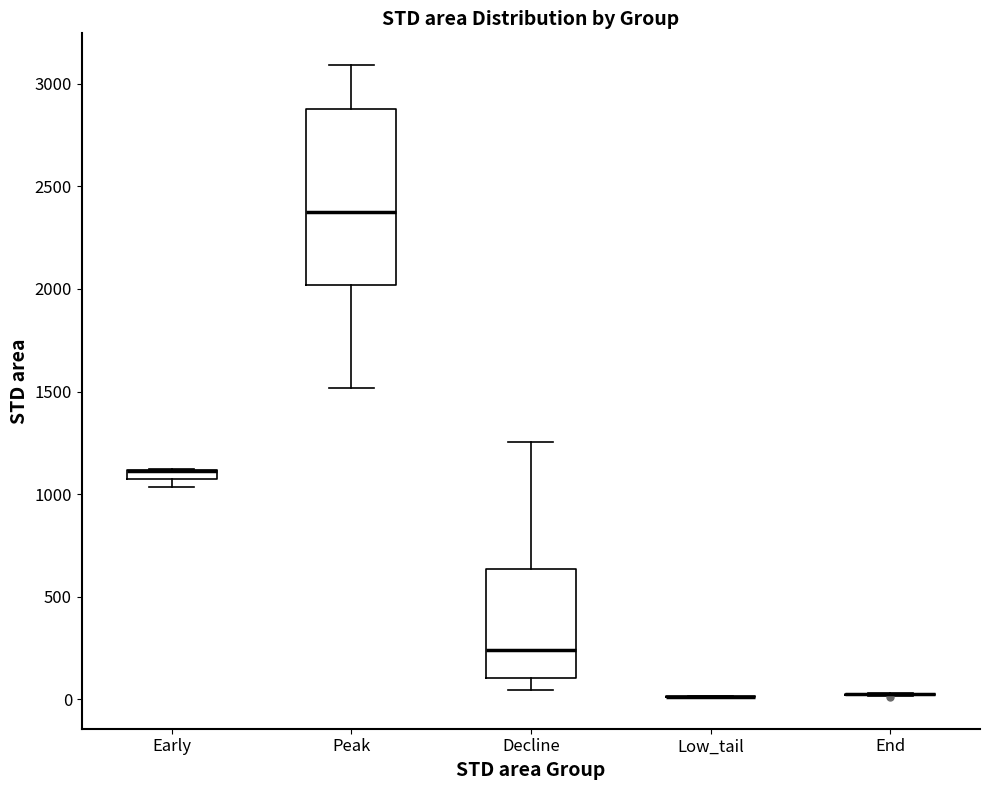

Which box is the tallest, from its lower edge to its upper edge?

Peak